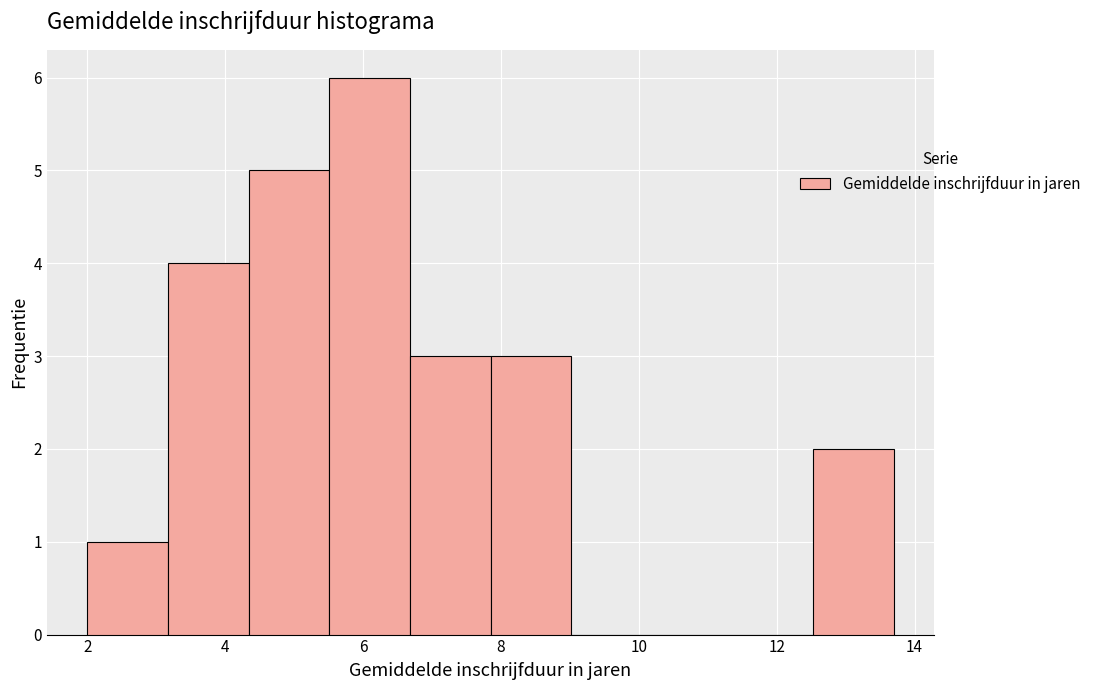

Reading left to right, transcribe this chart: for each bar, give the range it covers on the x-axis and its height. Neither the bar edges nor the heights are printed on the chart, so give them approximately, as read against the axes.

2.0 to 3.2: 1
3.2 to 4.4: 4
4.4 to 5.6: 5
5.6 to 6.6: 6
6.6 to 7.8: 3
7.8 to 9.0: 3
9.0 to 10.2: 0
10.2 to 11.4: 0
11.4 to 12.6: 0
12.6 to 13.8: 2